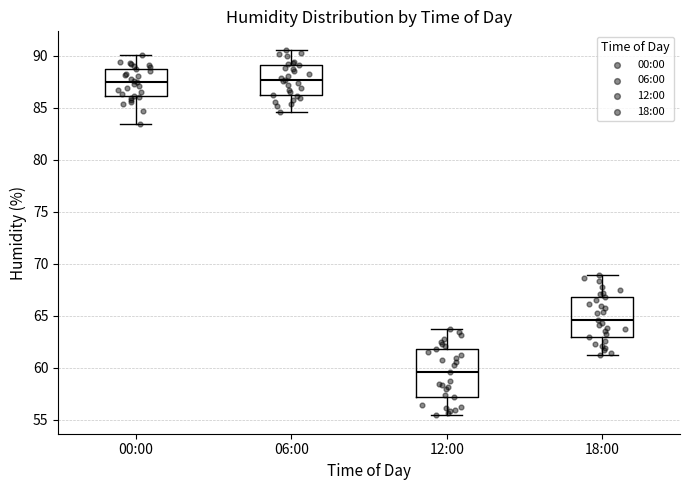

Reading left to right, transcribe this box plot: for each box, give where its median line is, the range the box spans, and where its two whiskers end, as read against the y-axis. The values are not printed on the chart, so give them approximately, as read against the axis.

00:00: median 87.5, box 86.0 to 88.5, whiskers 83.5 to 90.0
06:00: median 87.5, box 86.0 to 89.0, whiskers 84.5 to 90.5
12:00: median 59.5, box 57.0 to 62.0, whiskers 55.5 to 63.5
18:00: median 64.5, box 63.0 to 67.0, whiskers 61.0 to 69.0